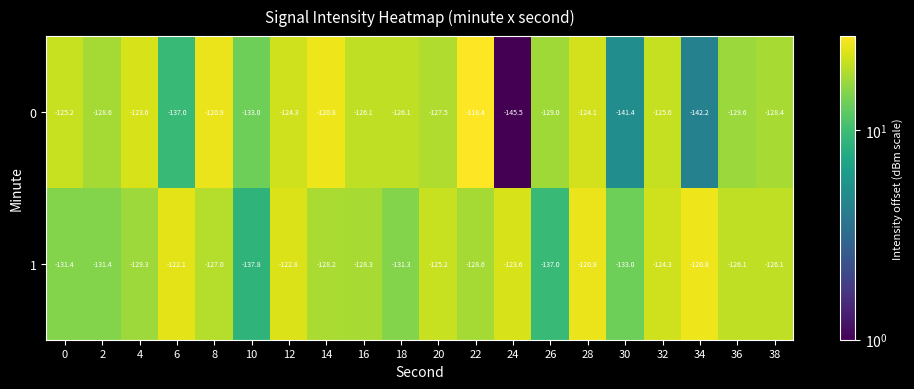

What is the difference between the highest and lowest values at 2?

2.8